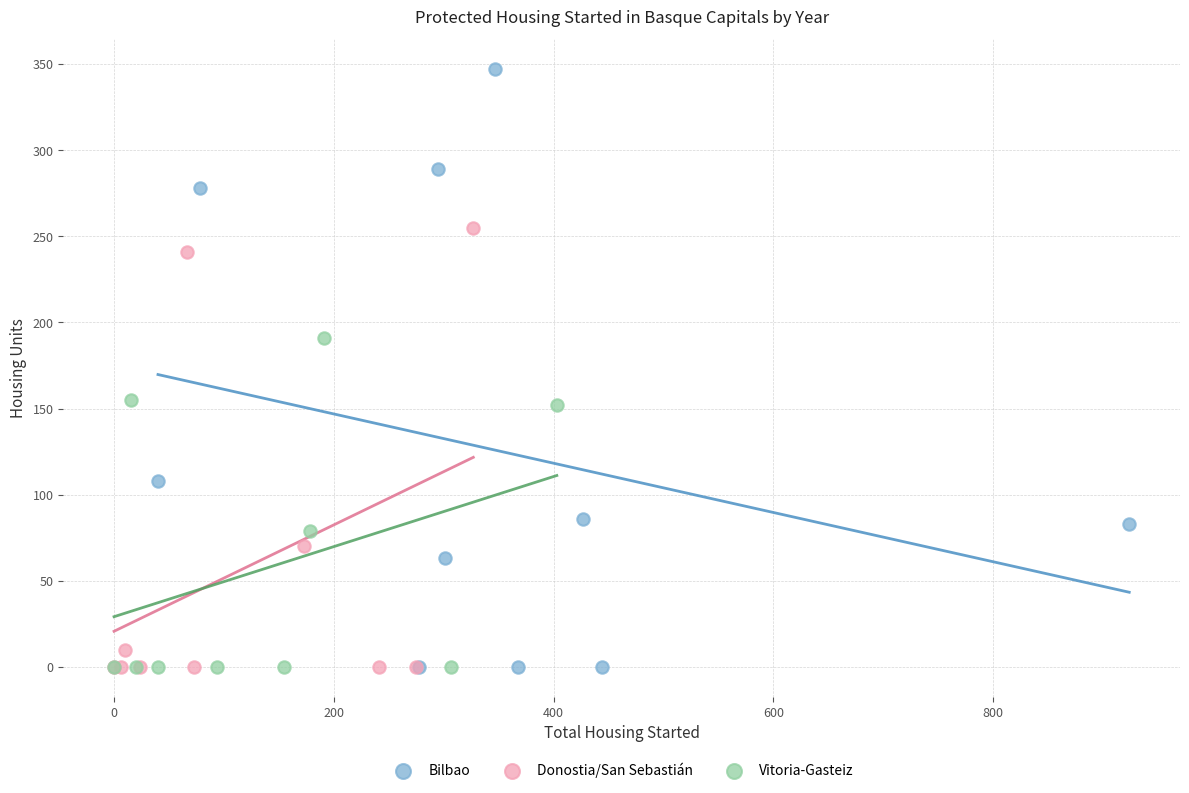

Which series reaches the maximum Y coordinate?

Bilbao